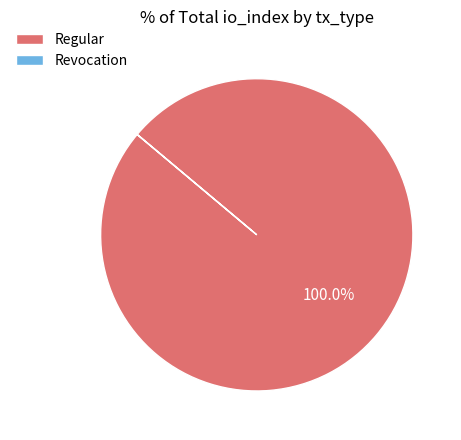

Which category has the biggest portion of the pie?

Regular